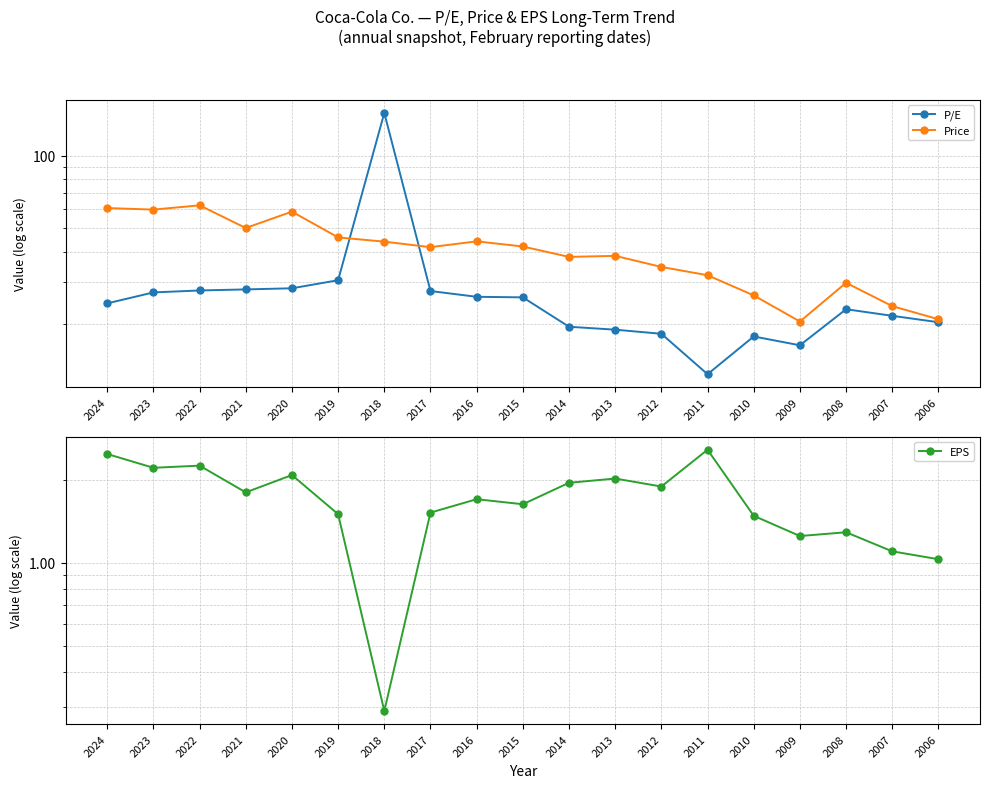

How many lines are shown in the chart?

3